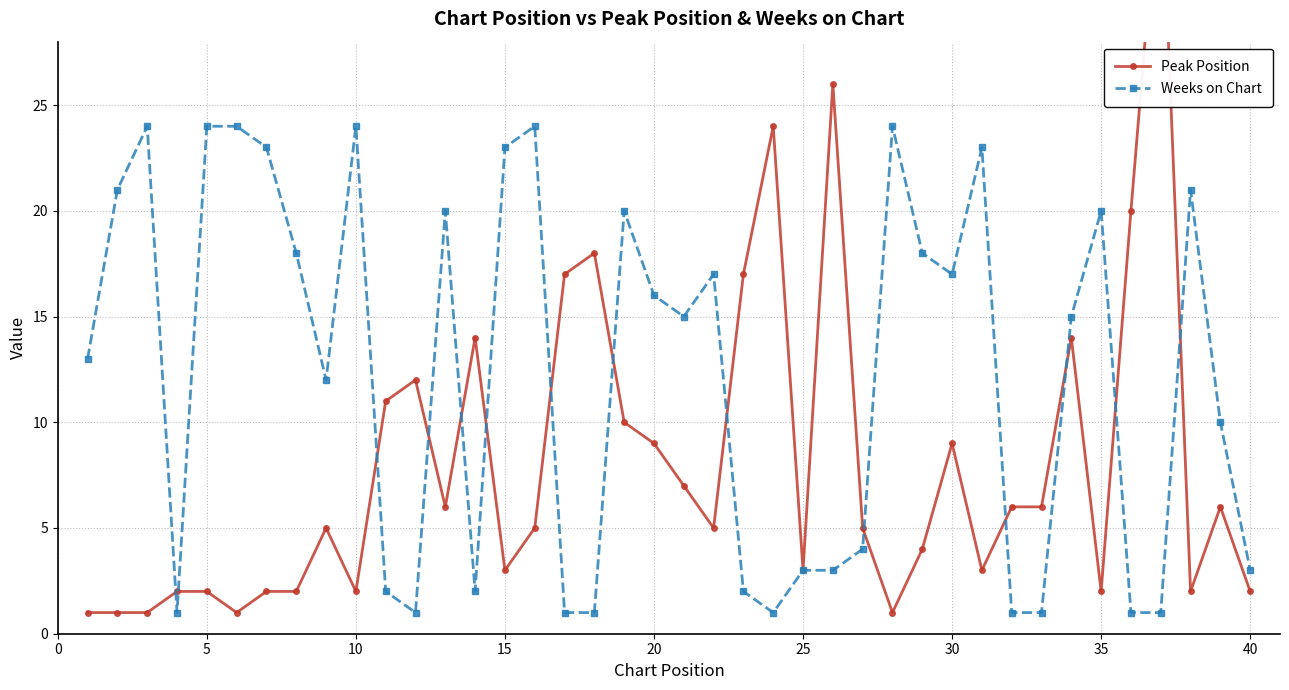

How many values in the Peak Position series are below 5?

17